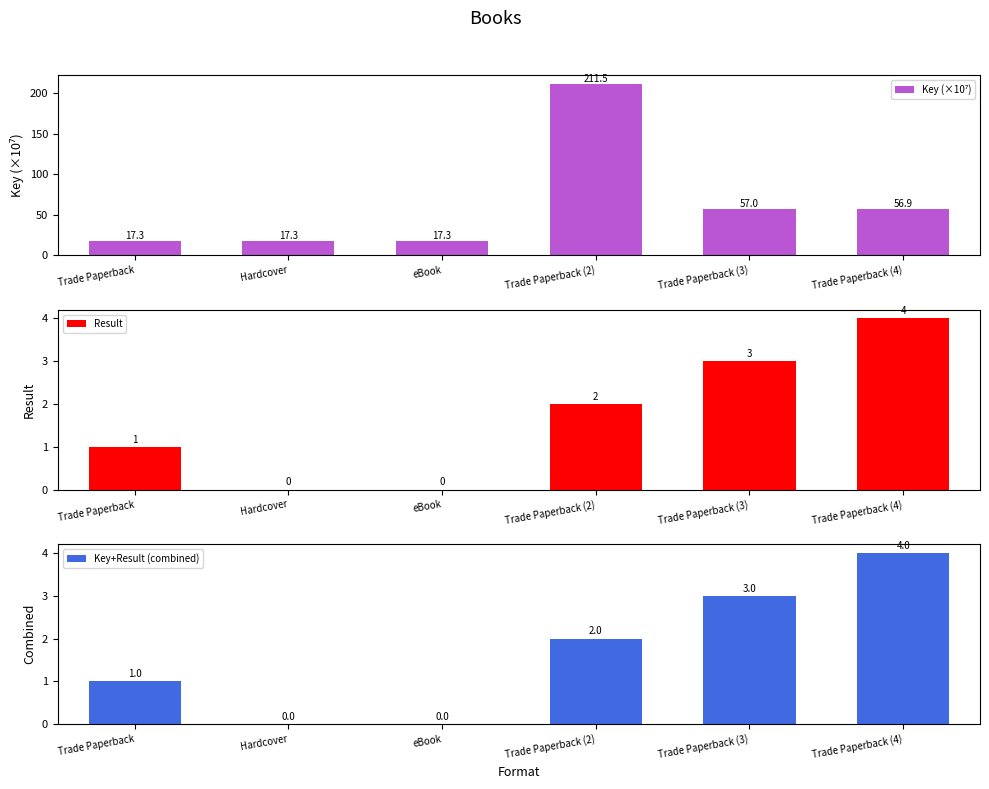

What is the sum of the Result values at Trade Paperback (2) and eBook?

2